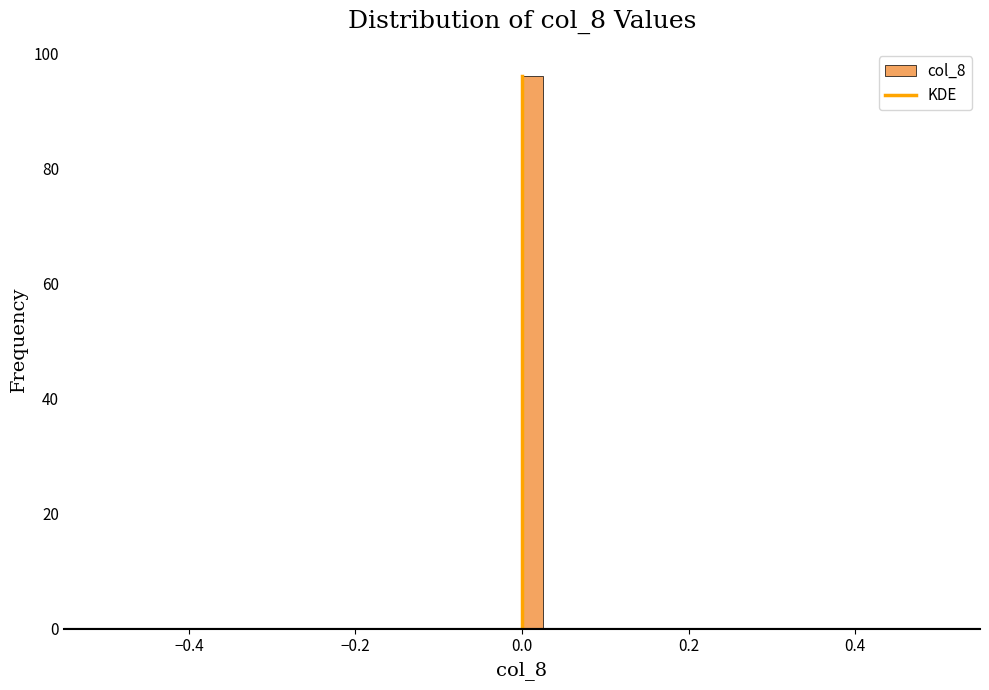

Around what value on the x-axis is the tallest bar? Give the approximate position of its centre, as read against the axis.

0.02